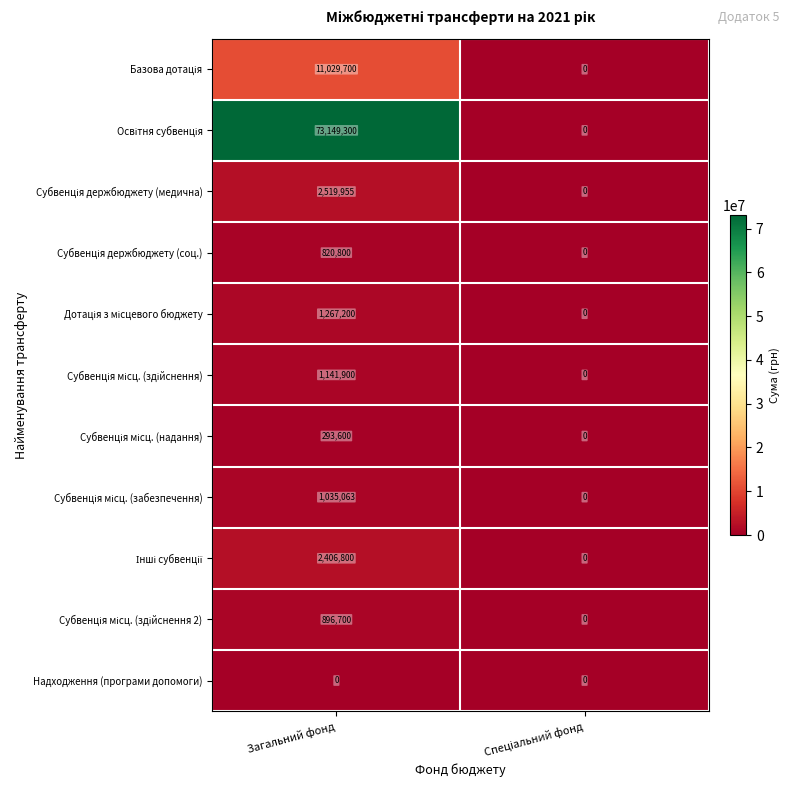

What is the greatest value displayed?

73149300